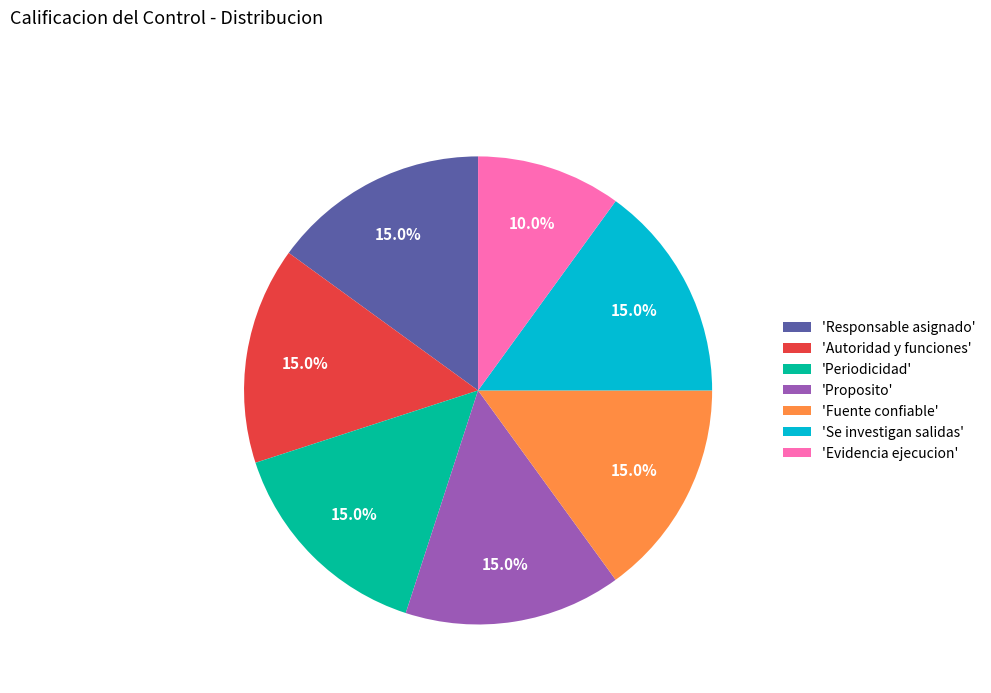

Does any single category account for the majority?

No